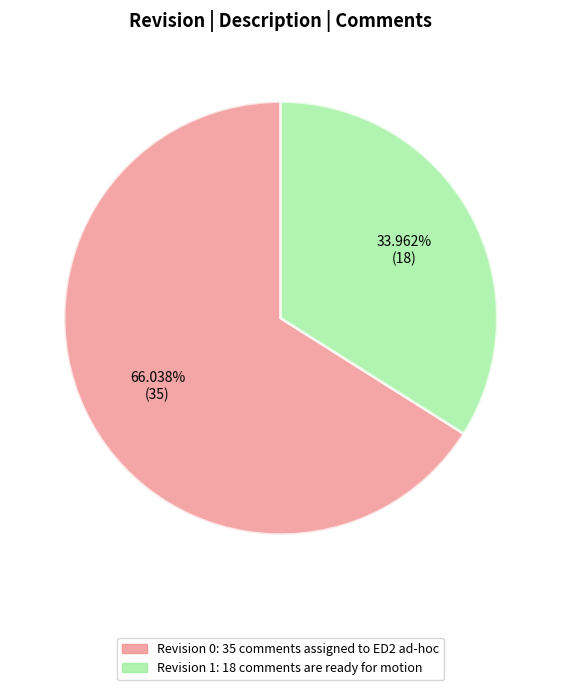

Is there a majority slice in this chart?

Yes